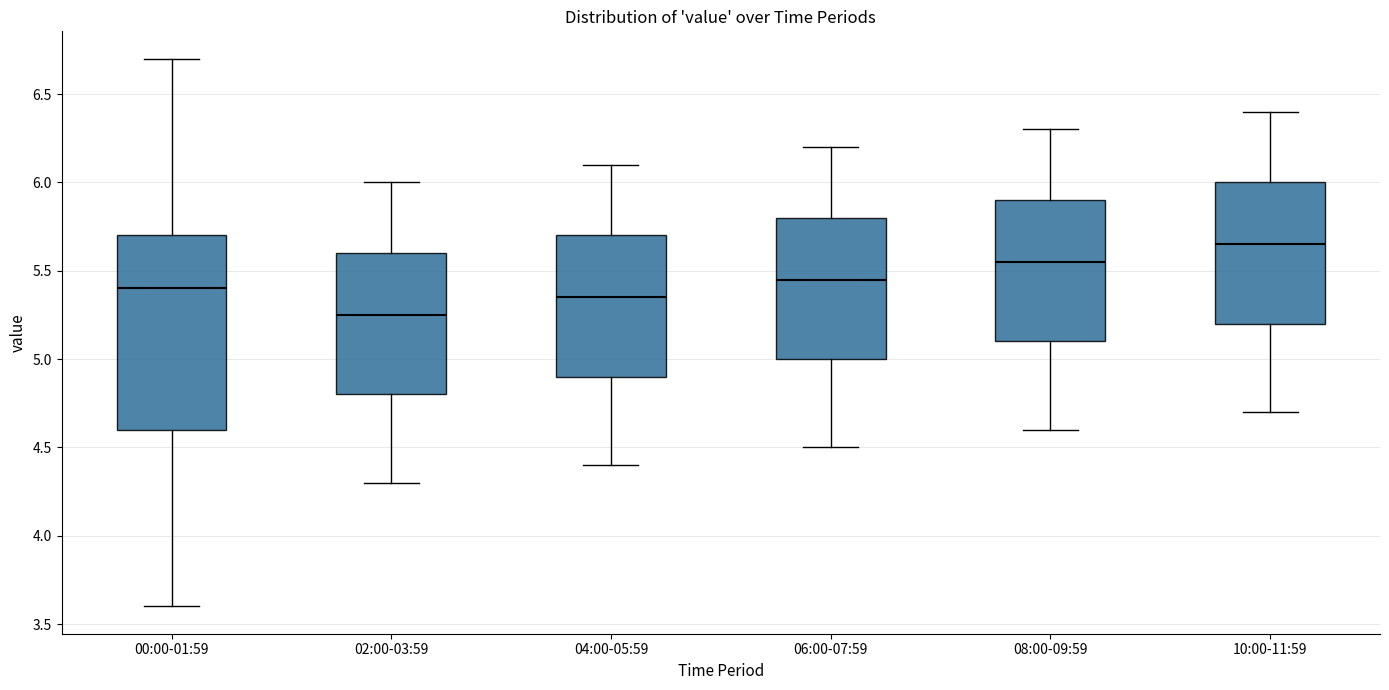

Which box has the highest median line?

10:00-11:59